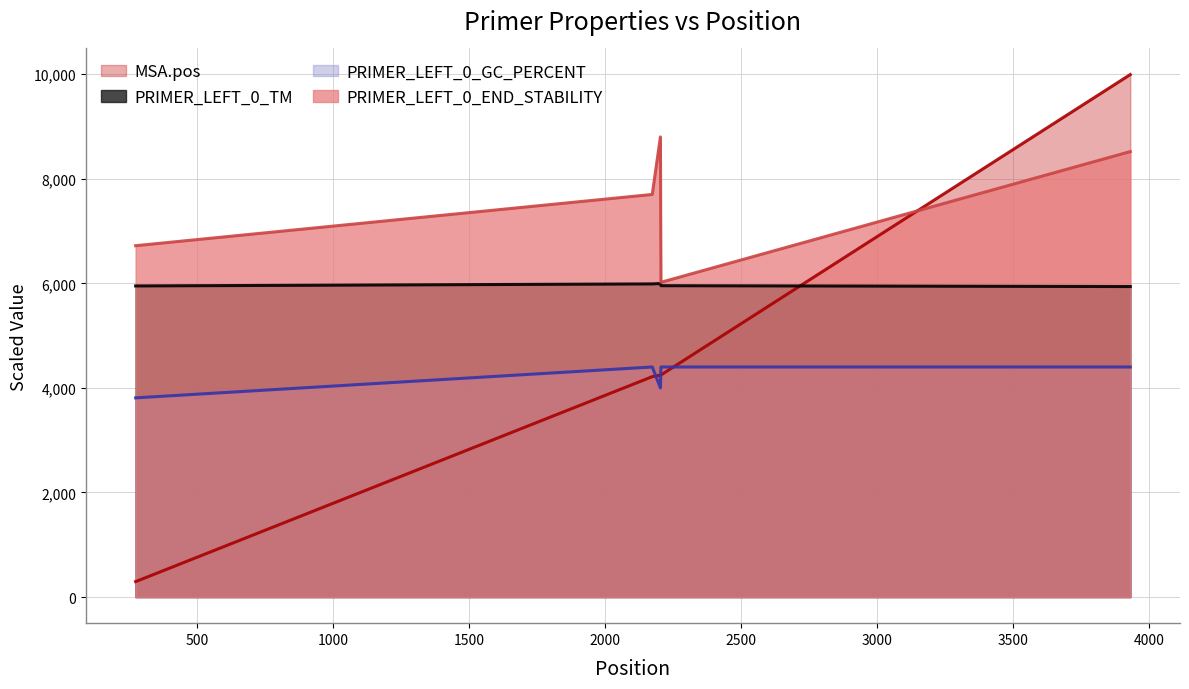

The value of PRIMER_LEFT_0_GC_PERCENT at 2205 is 4400.0. True or false?

True